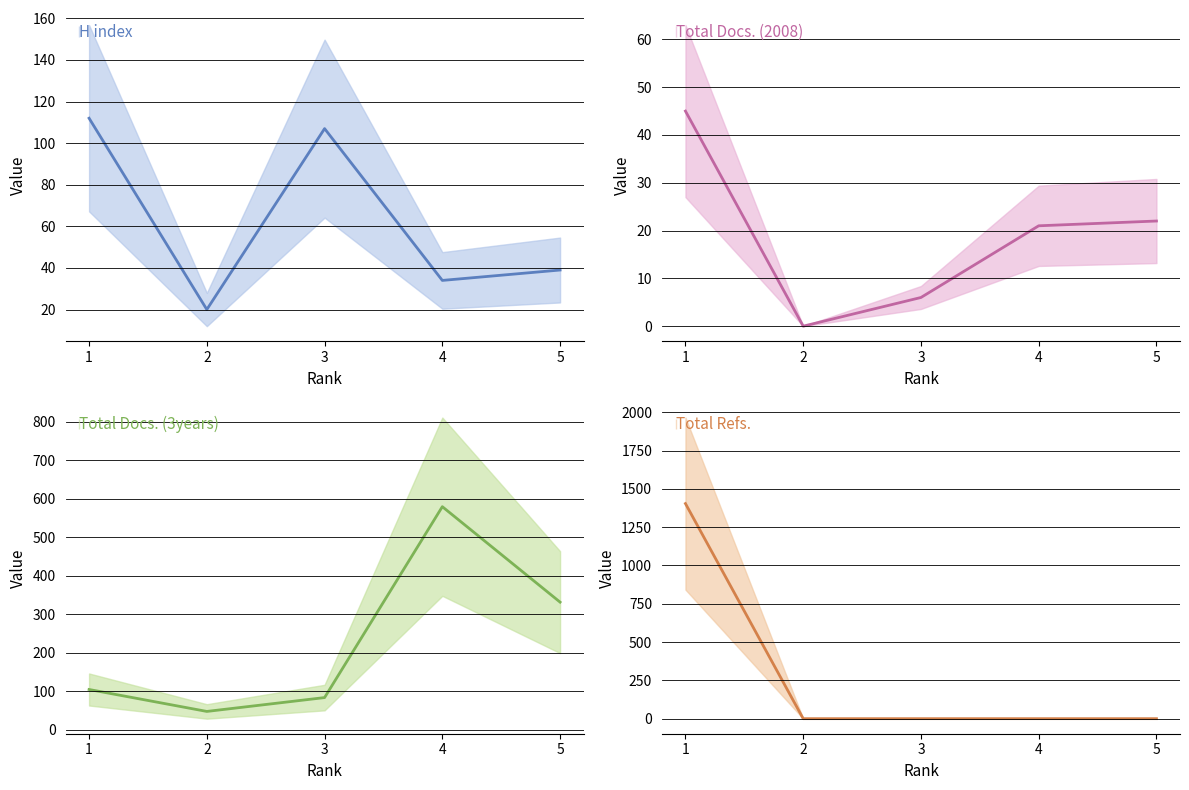

How many positive values does the Total Docs. (2008) series have?

4